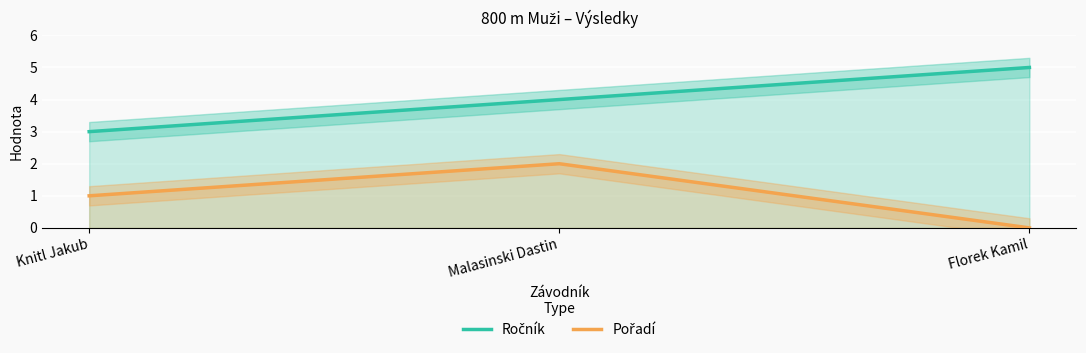

Does the chart display data point markers on the line(s)?

No